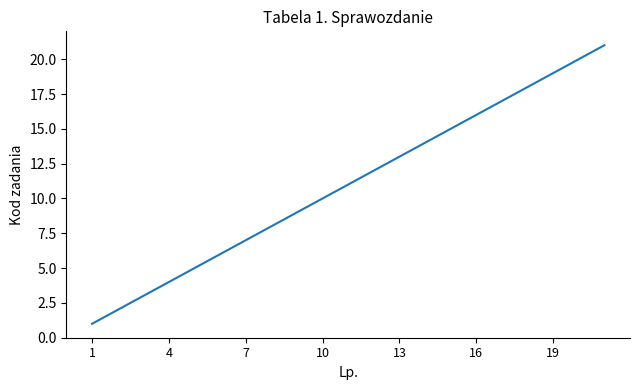

What is the difference between the maximum and minimum values?

20